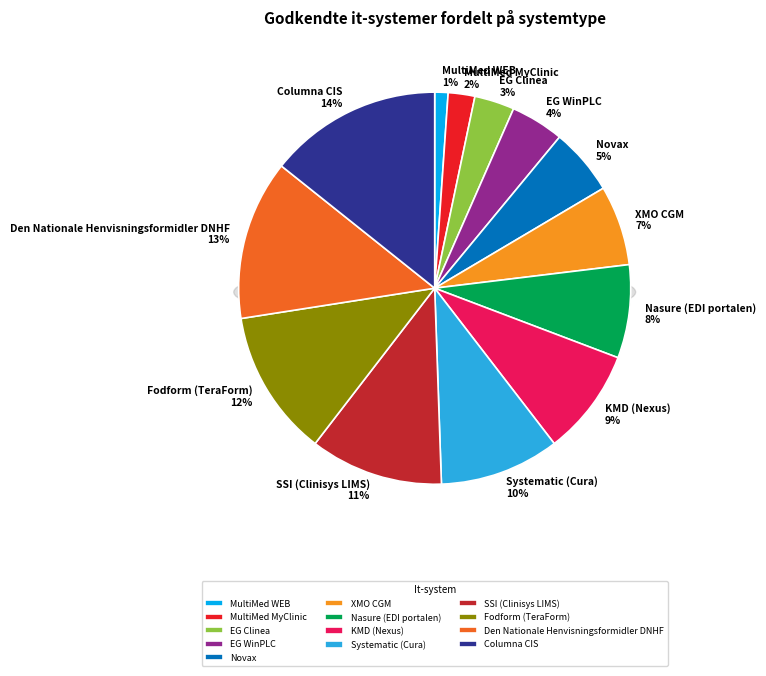

What percentage is the MultiMed WEB slice, to the nearest percent?

1%